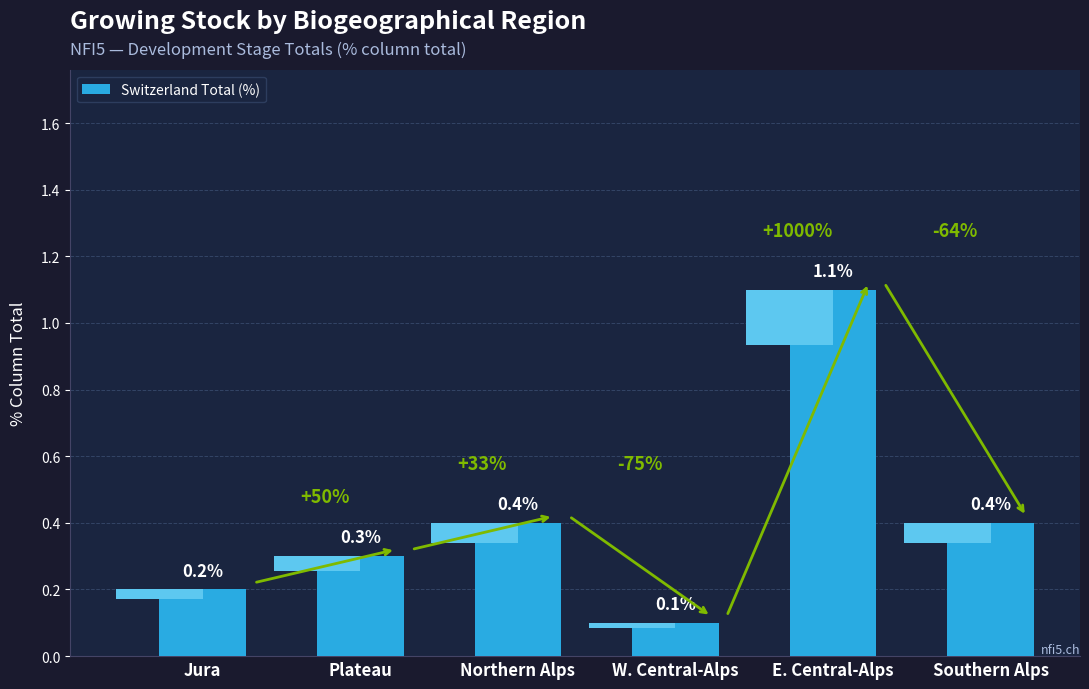

What is the change in value from Plateau to Southern Alps?

+0.1